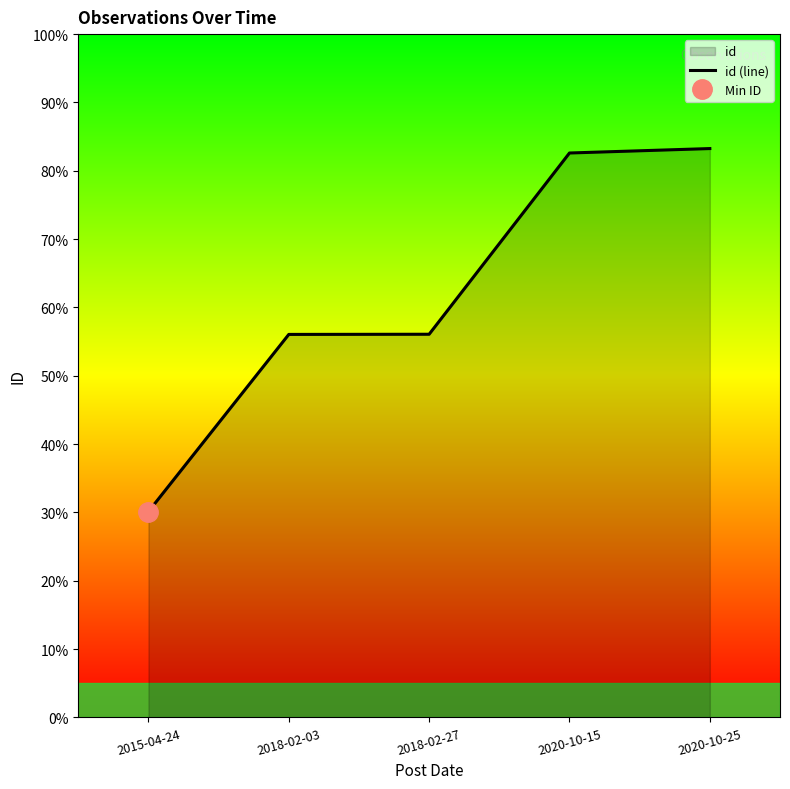

The chart shows a value of 3595 at 2018-02-03. True or false?

False